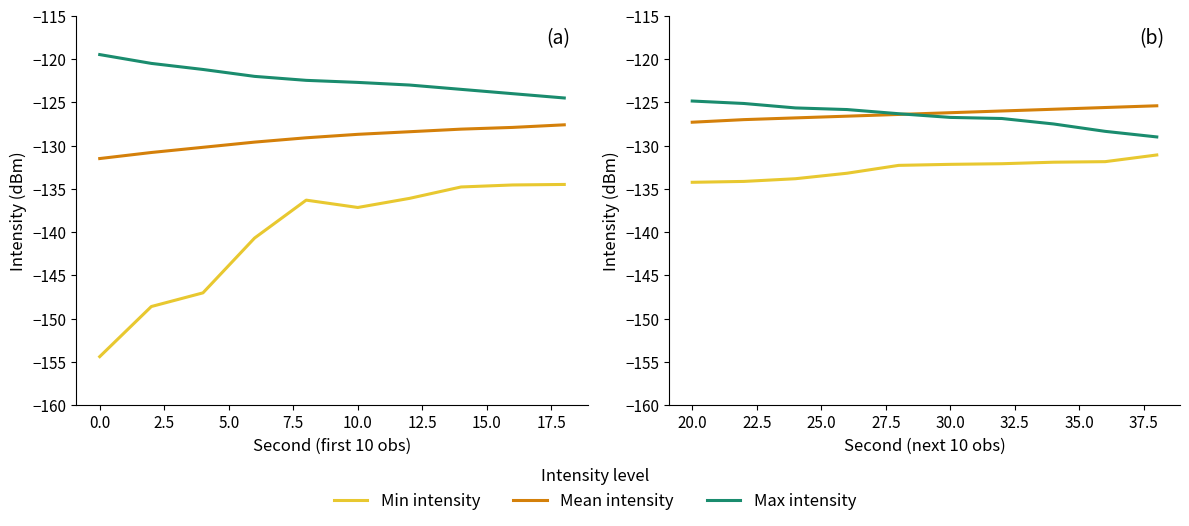

What is the difference between the maximum and minimum values in the Min intensity series?

3.2